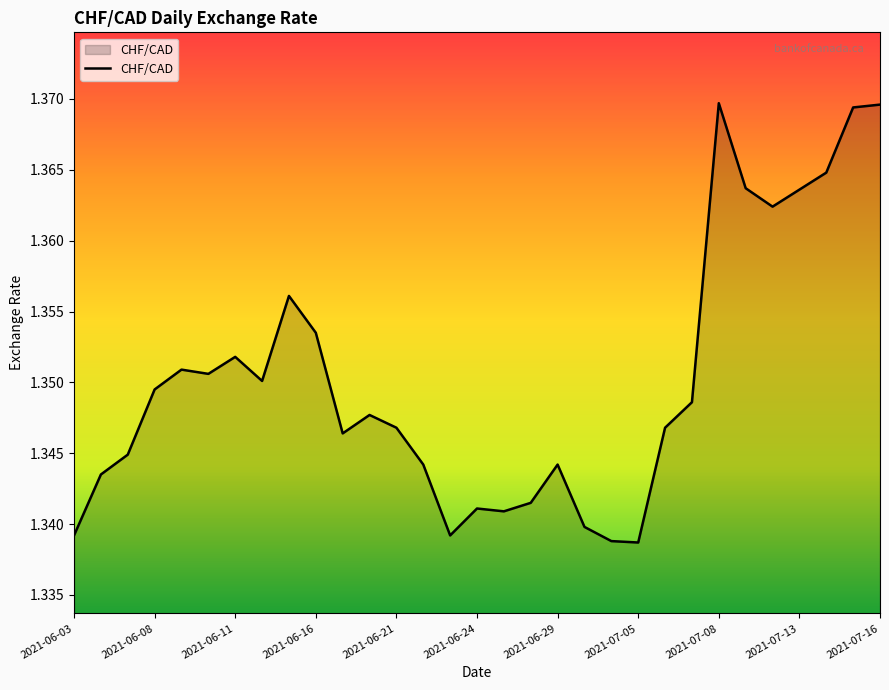

Is this an area chart (filled region under the line)?

Yes